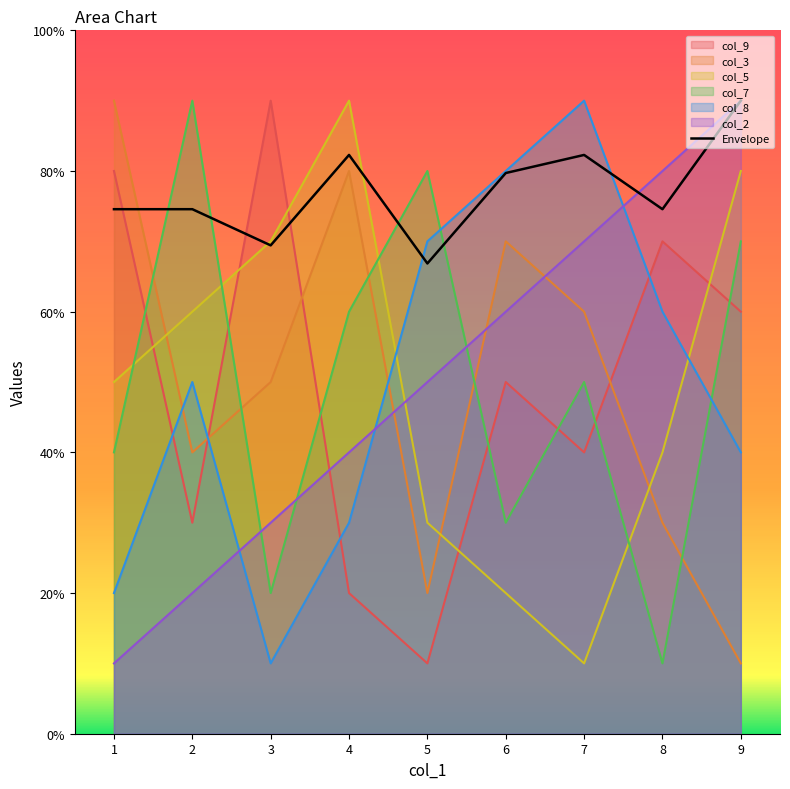

How many interior local valleys (lower than both neighbors) does the data have?

3